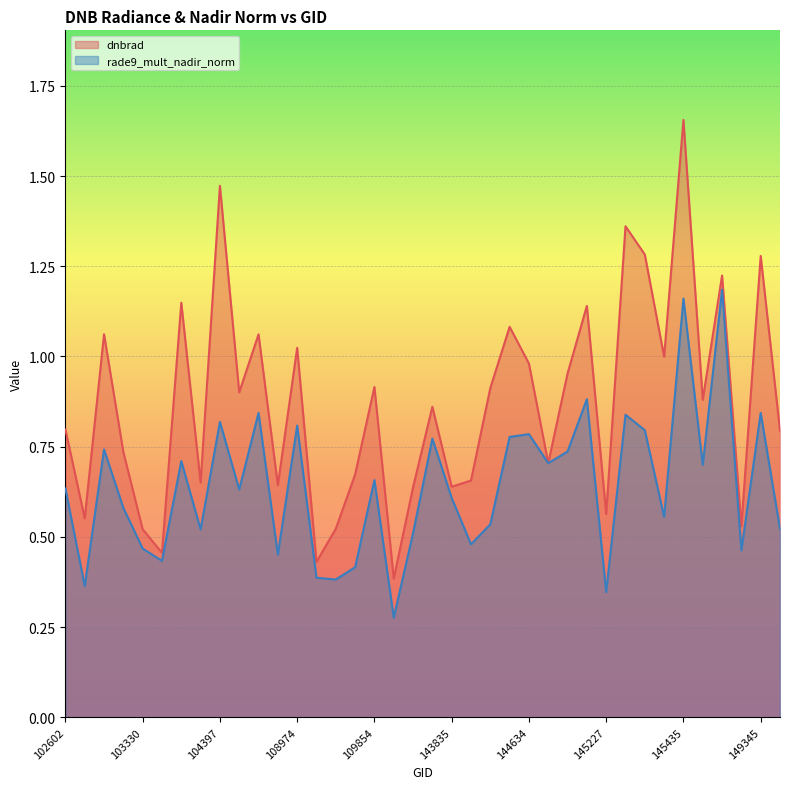

Rank the series by their maximum value, from highest to lowest.

dnbrad, rade9_mult_nadir_norm